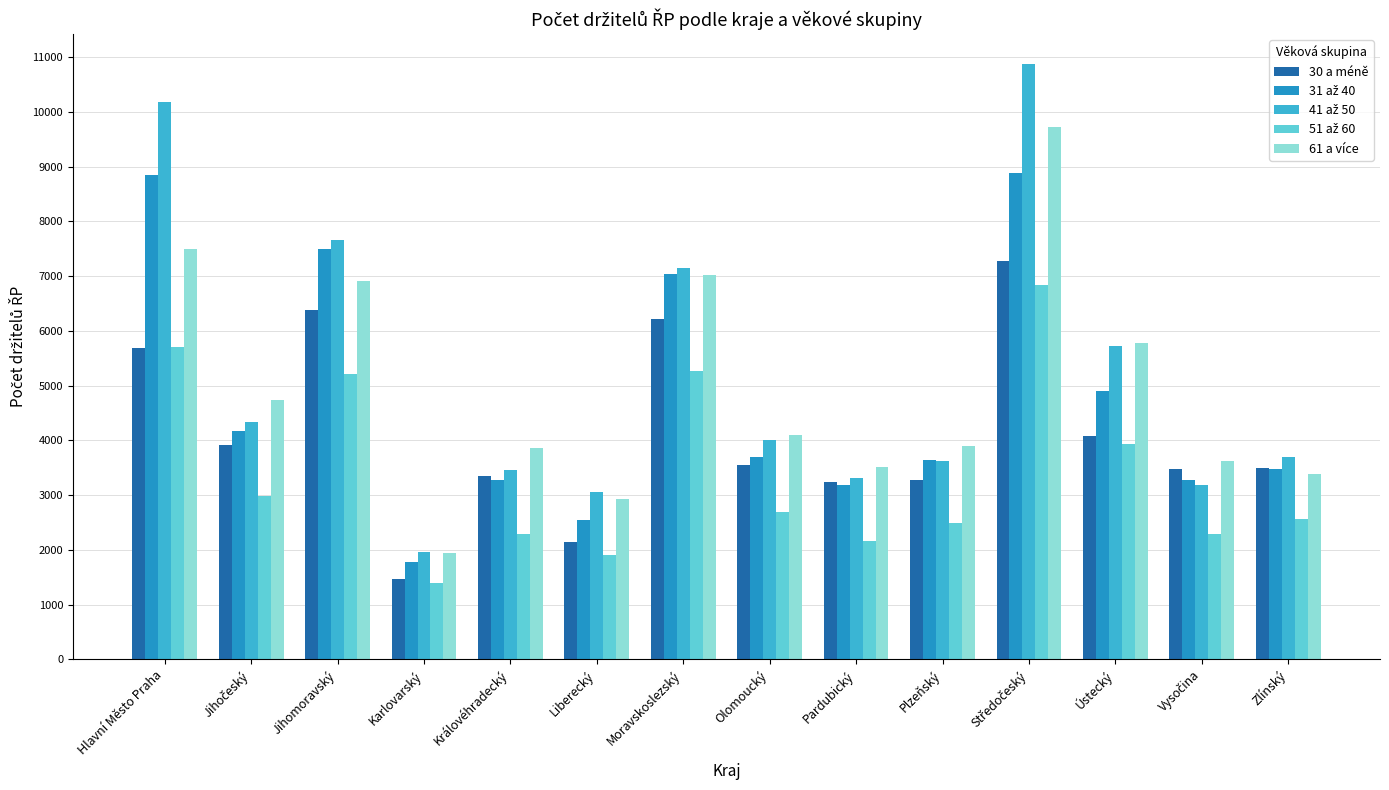

True or false: 30 a méně has a value of 4822 at Plzeňský.

False